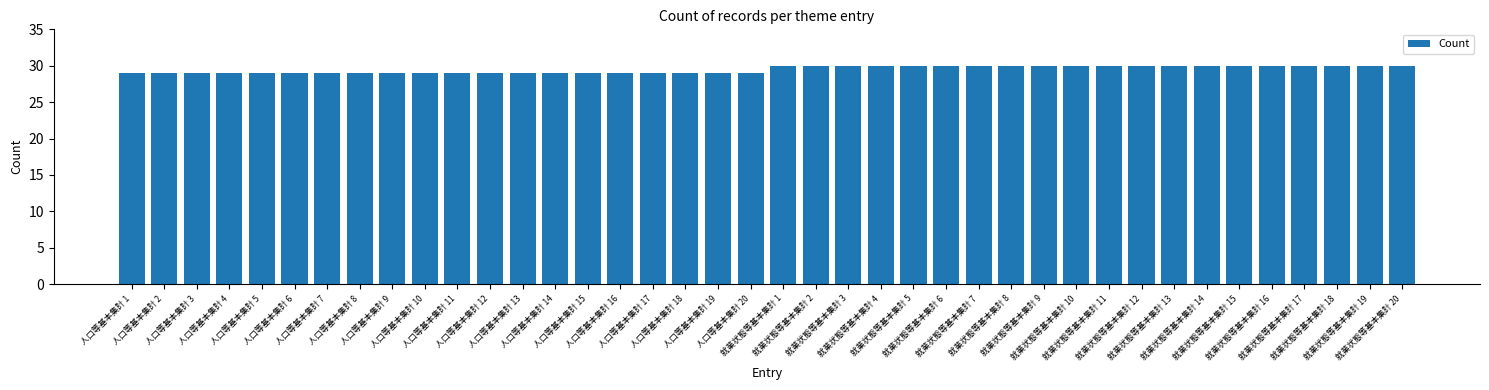

What is the value of the 25th bar from the left?

30